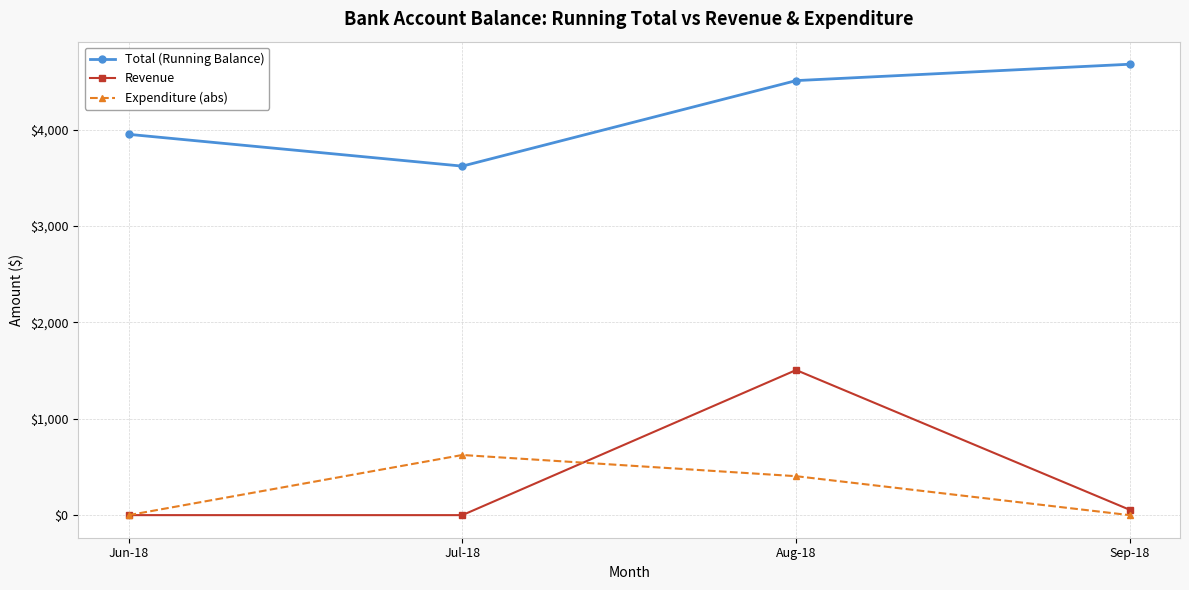

What position from the left is Jul-18?

2